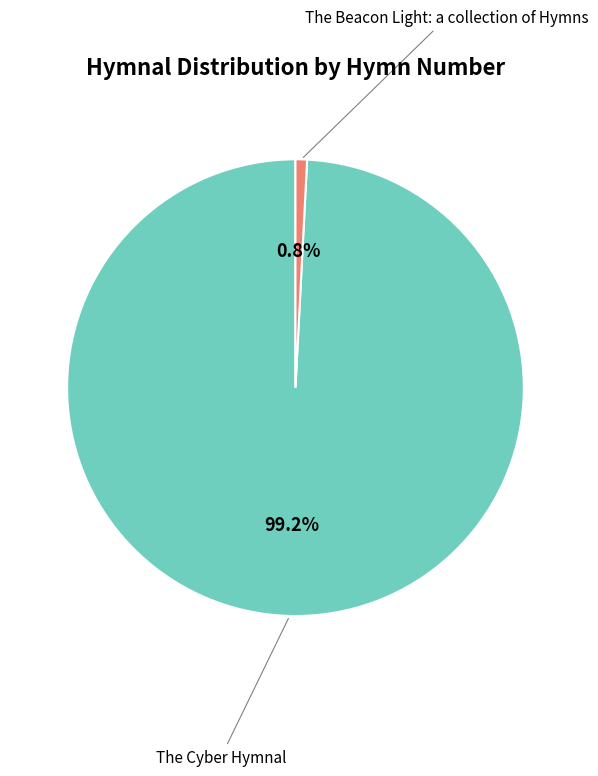

Is there a majority slice in this chart?

Yes